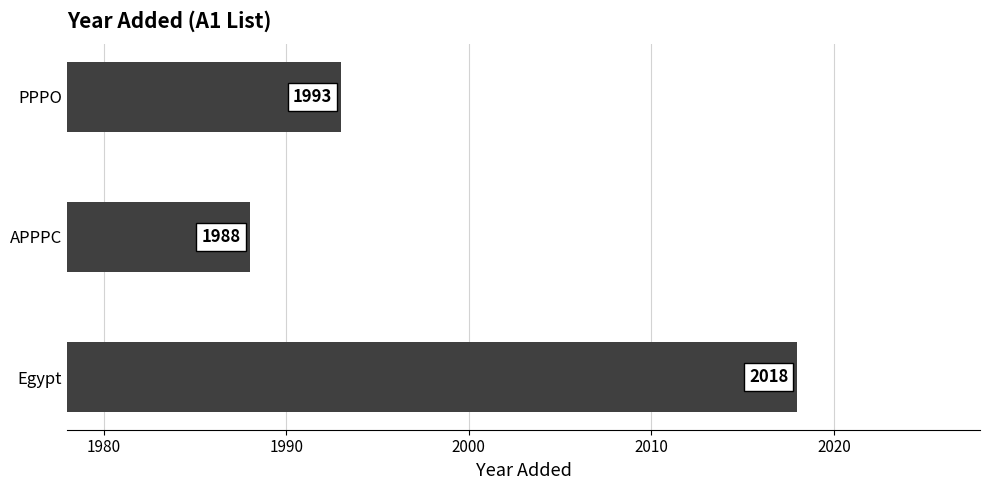

List the labels in order of value, smallest first.

APPPC, PPPO, Egypt